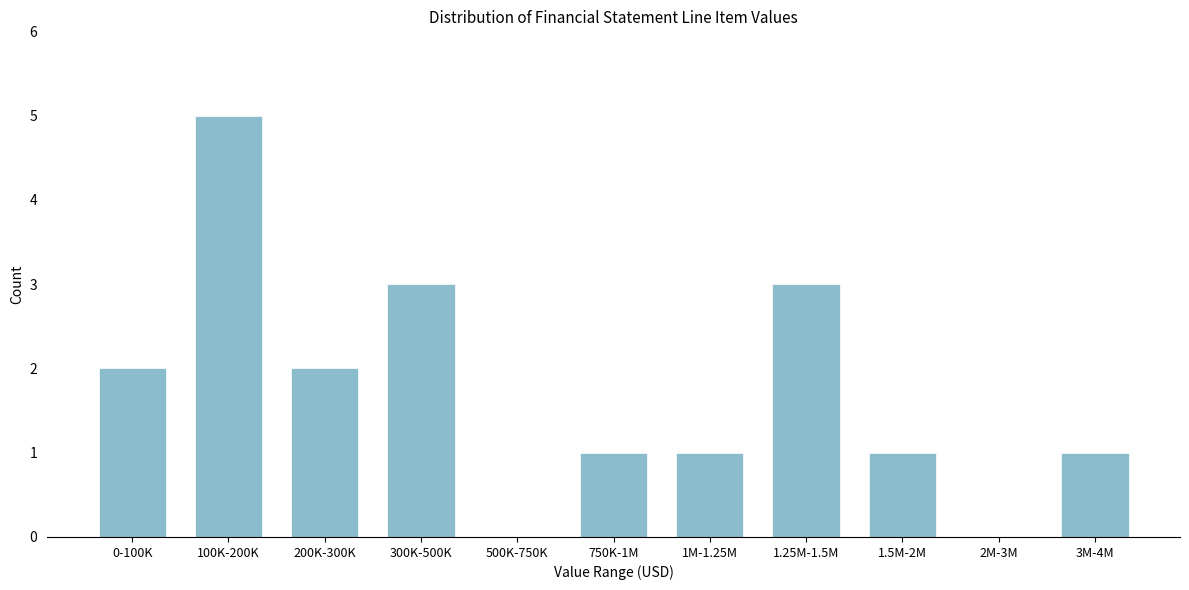

Reading left to right, list all the values displayed in this chart.

0-100K=2	100K-200K=5	200K-300K=2	300K-500K=3	500K-750K=0	750K-1M=1	1M-1.25M=1	1.25M-1.5M=3	1.5M-2M=1	2M-3M=0	3M-4M=1